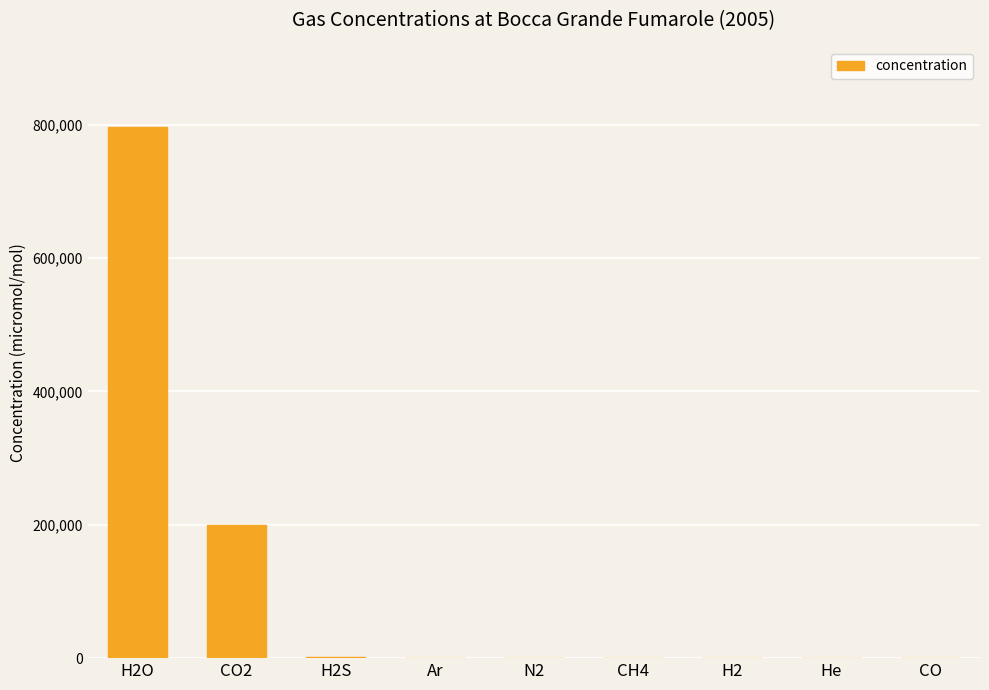

What is the sum of all values?

999871.9